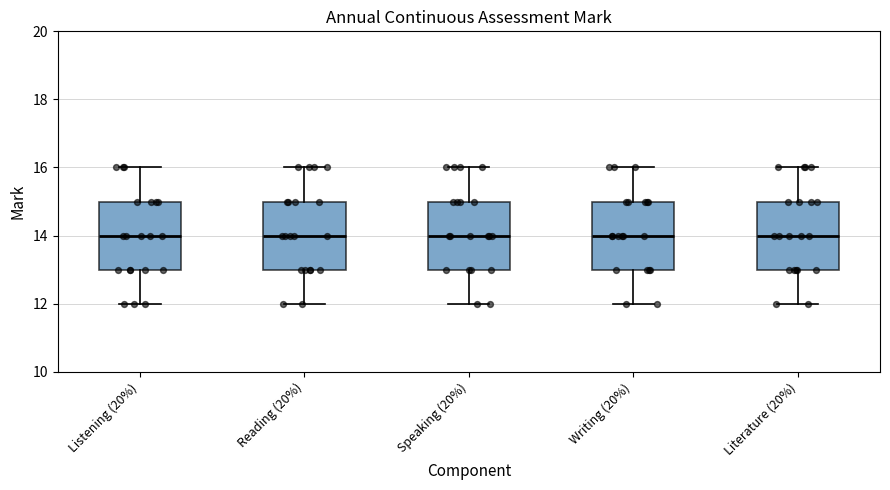

Reading left to right, read every box against the y-axis: the position of its median line, the range the box covers, and the ends of its whiskers. The values are not printed on the chart, so give them approximately, as read against the axis.

Listening (20%): median 14, box 13 to 15, whiskers 12 to 16
Reading (20%): median 14, box 13 to 15, whiskers 12 to 16
Speaking (20%): median 14, box 13 to 15, whiskers 12 to 16
Writing (20%): median 14, box 13 to 15, whiskers 12 to 16
Literature (20%): median 14, box 13 to 15, whiskers 12 to 16